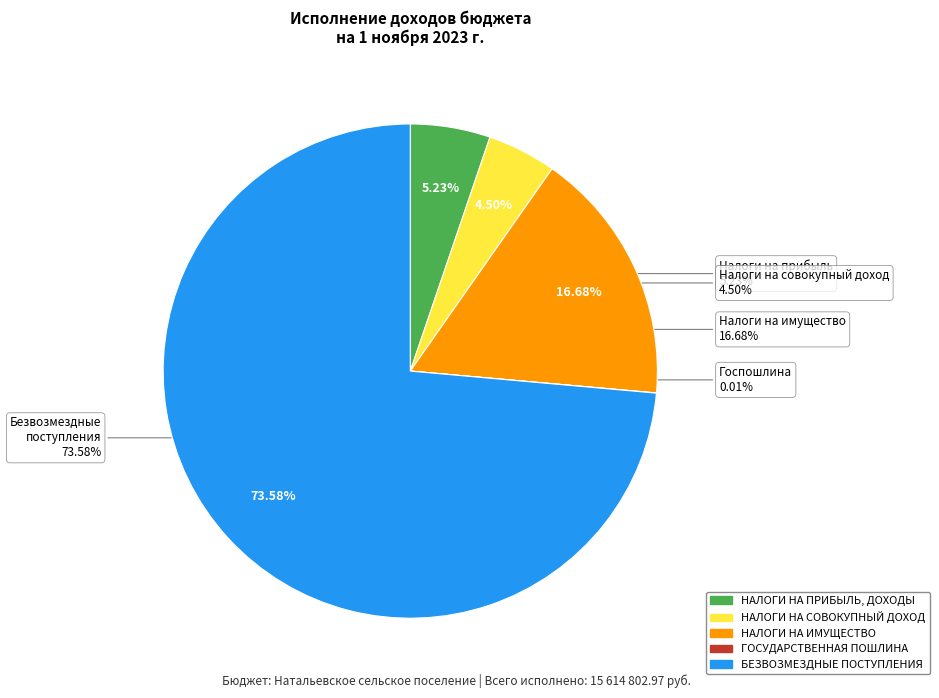

What percentage is NOT represented by НАЛОГИ НА ИМУЩЕСТВО?

83.3%